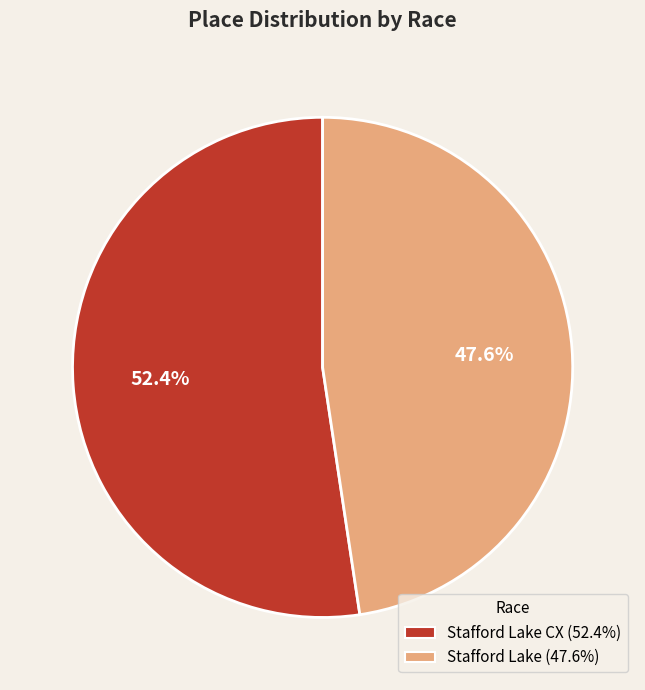

Does any single category account for the majority?

Yes